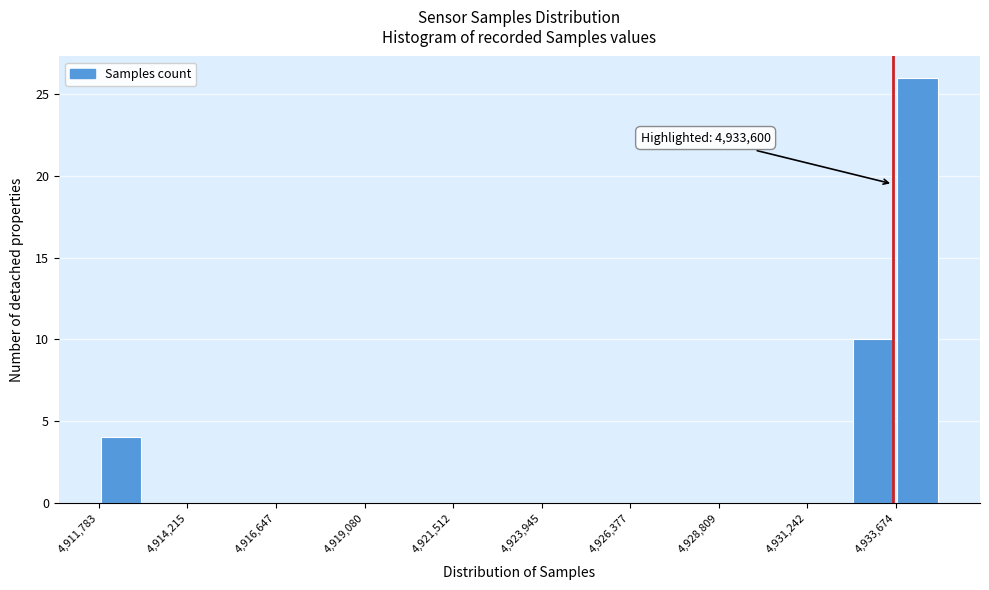

Around what value on the x-axis is the tallest bar? Give the approximate position of its centre, as read against the axis.

4934500